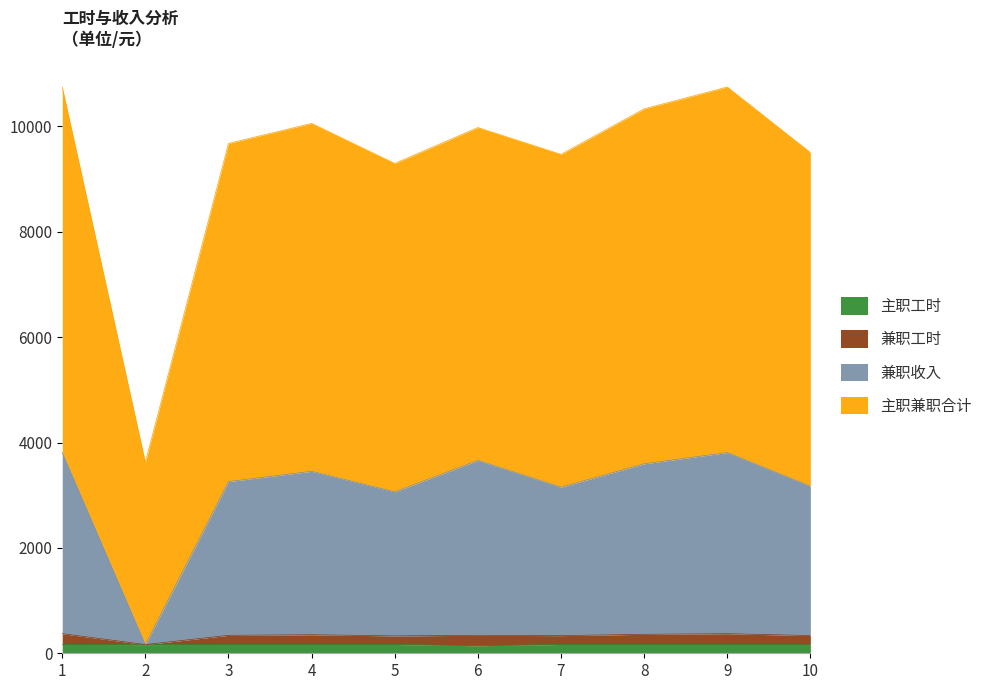

True or false: 主职工时 and 主职兼职合计 cross at least once.

False